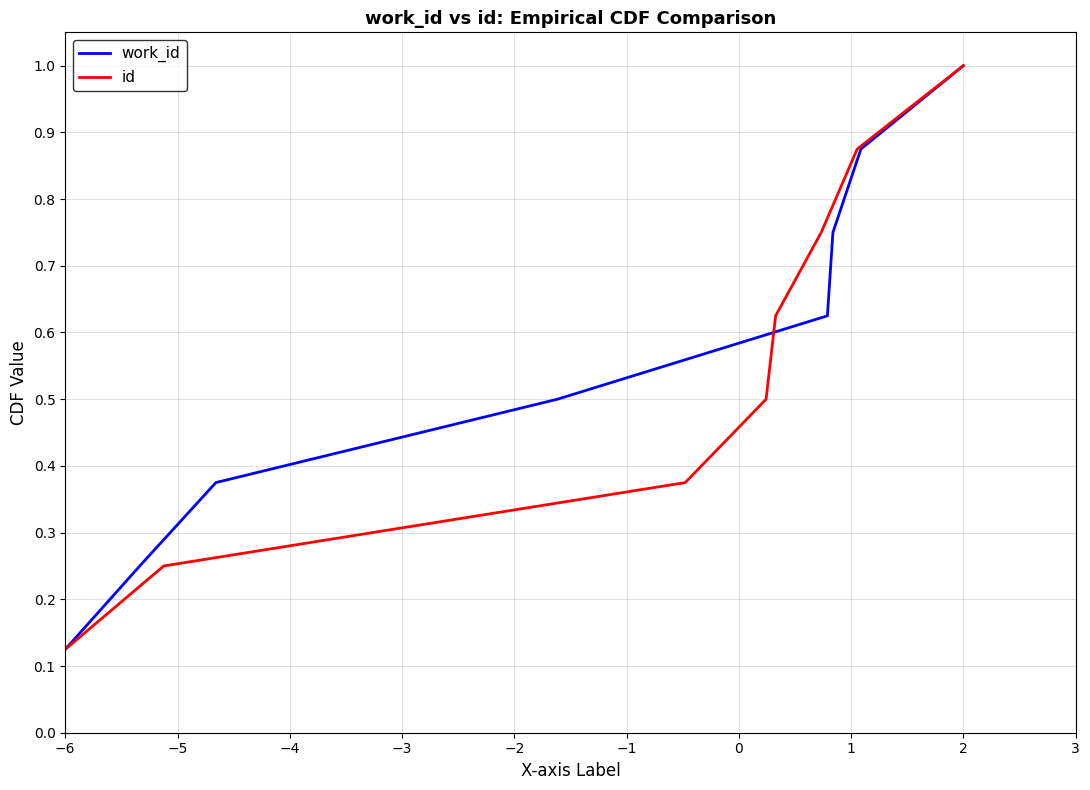

At which label is work_id closest to 0?

−6